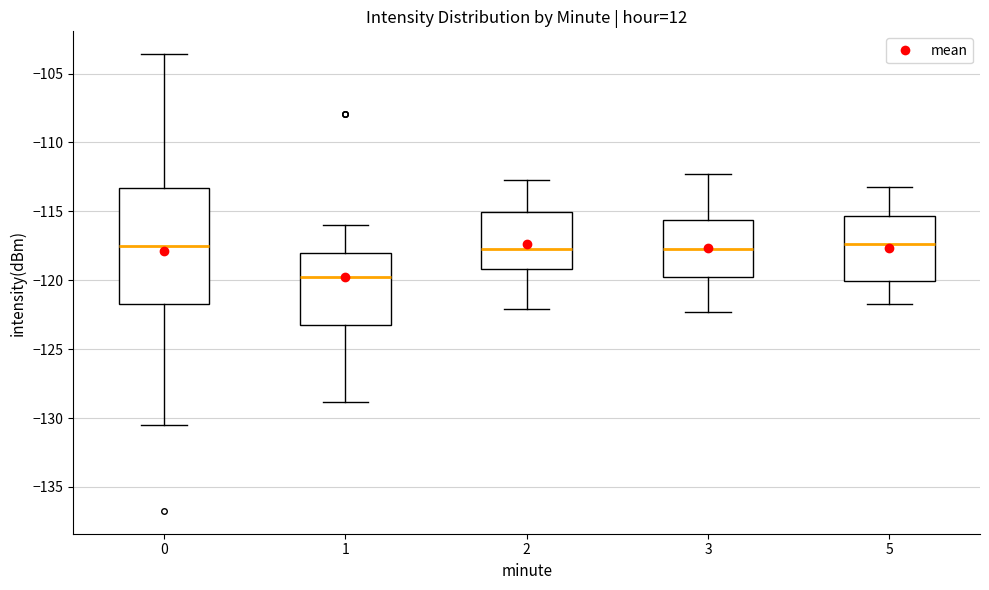

Reading left to right, transcribe this box plot: for each box, give where its median line is, the range the box spans, and where its two whiskers end, as read against the y-axis. The values are not printed on the chart, so give them approximately, as read against the axis.

0: median -117.5, box -121.5 to -113.5, whiskers -130.5 to -103.5
1: median -120.0, box -123.5 to -118.0, whiskers -129.0 to -116.0
2: median -117.5, box -119.0 to -115.0, whiskers -122.0 to -112.5
3: median -117.5, box -119.5 to -115.5, whiskers -122.5 to -112.5
5: median -117.5, box -120.0 to -115.5, whiskers -121.5 to -113.0